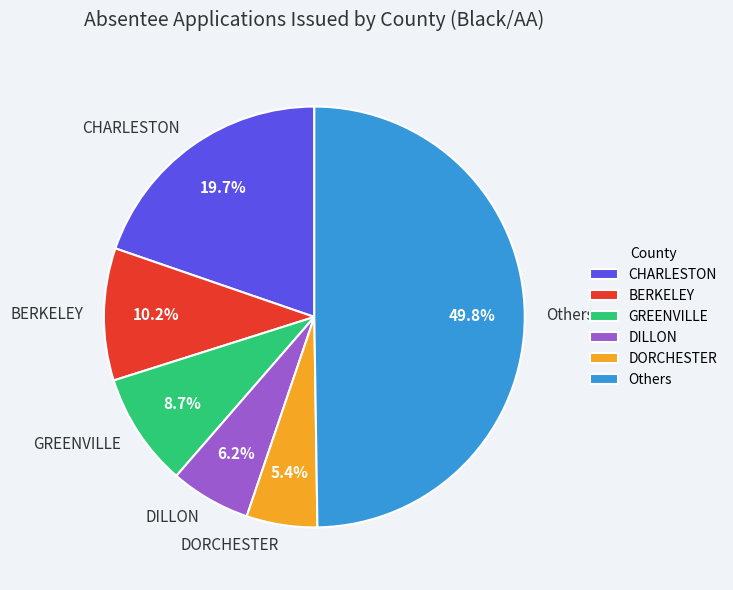

Does BERKELEY represent more than half of the total?

No